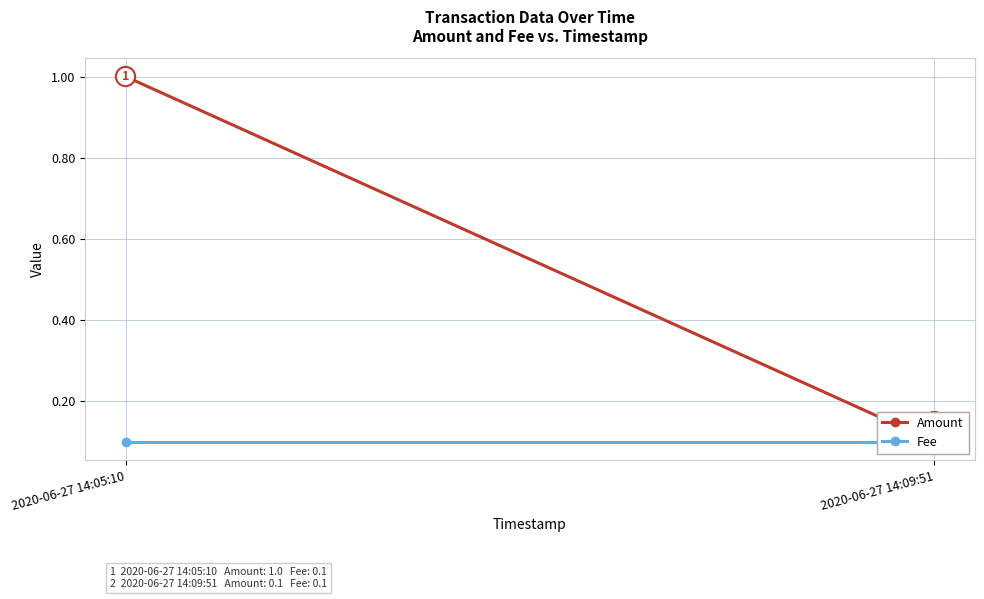

Reading left to right, what are all the values shown in this chart?

Amount: 1.0	0.1
Fee: 0.1	0.1